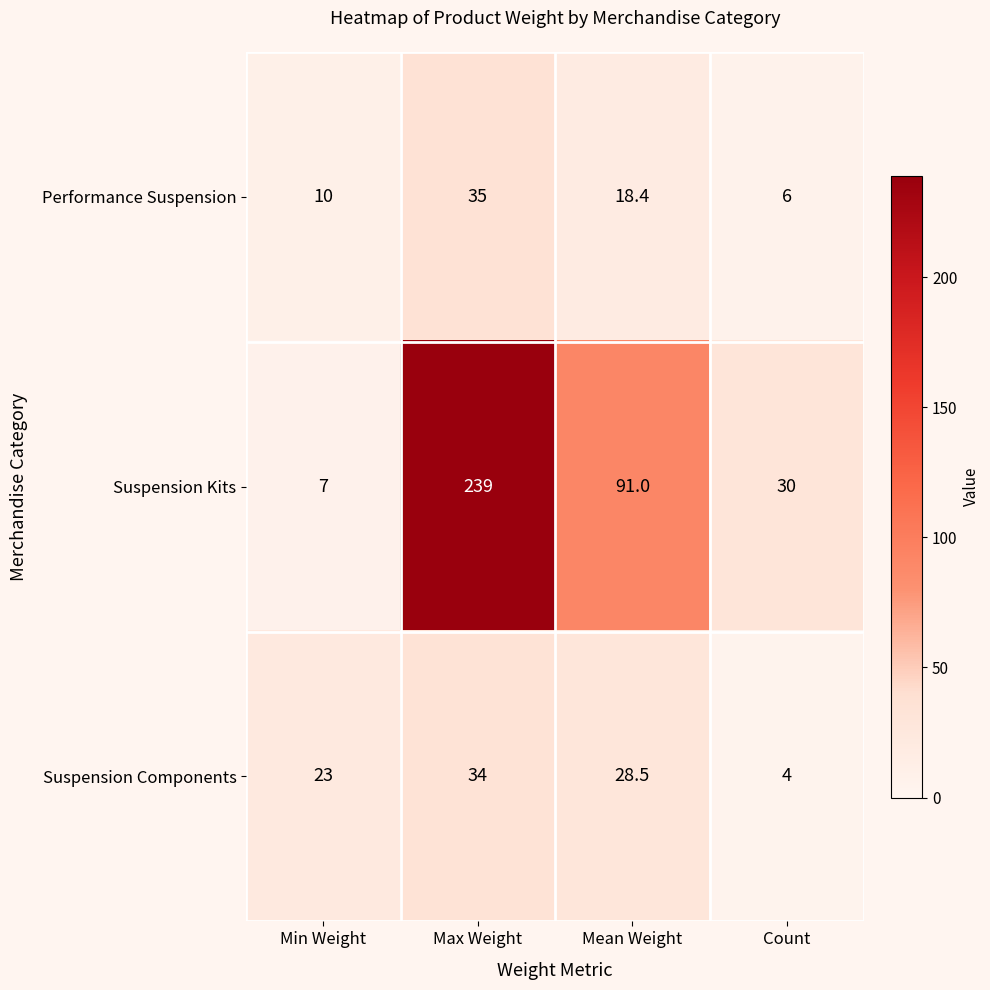

Is it true that Suspension Components equals 34.0 at Max Weight?

True